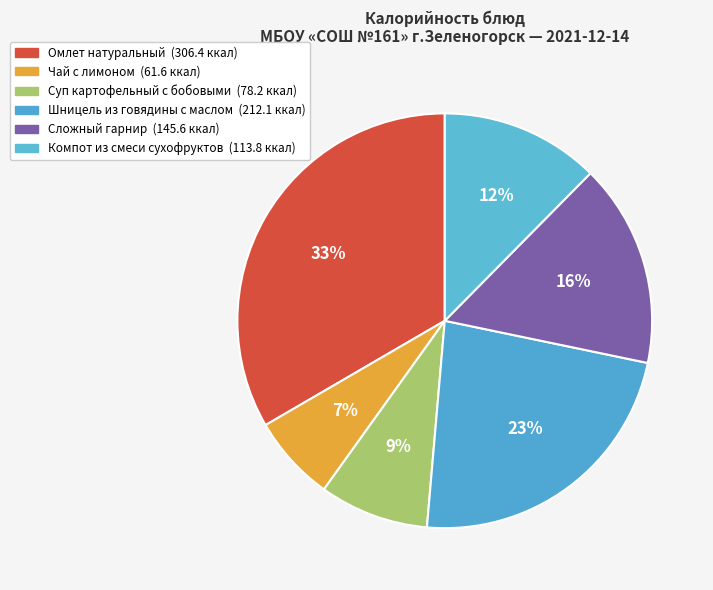

Approximately how many times larger is the value at Сложный гарнир compared to Омлет натуральный?

0.5